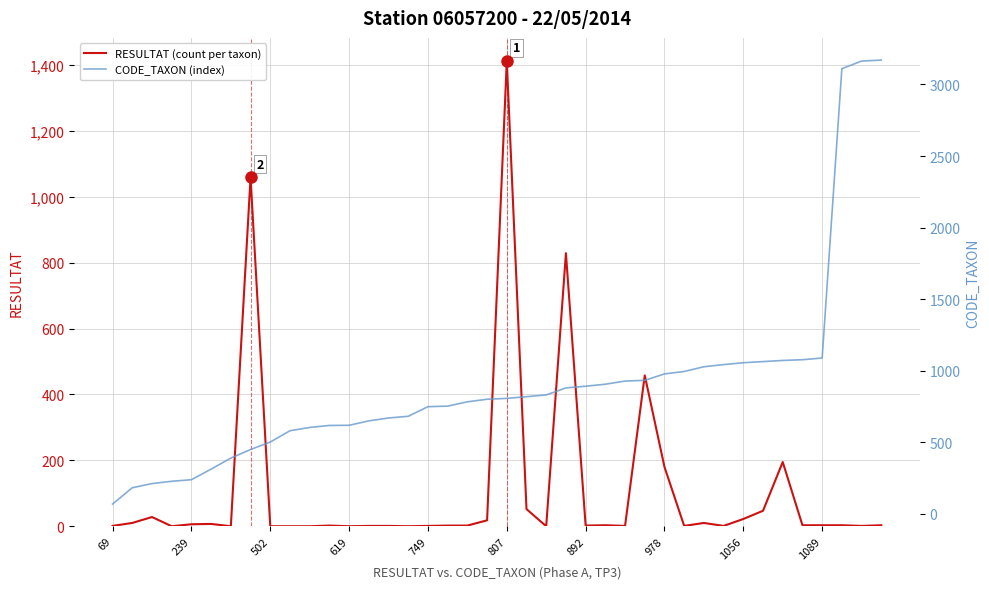

Is it true that RESULTAT (count per taxon) equals 22 at 1056?

True